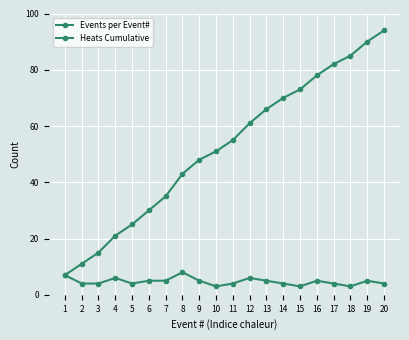

Rank the series at 16 from lowest to highest value.

Events per Event#, Heats Cumulative